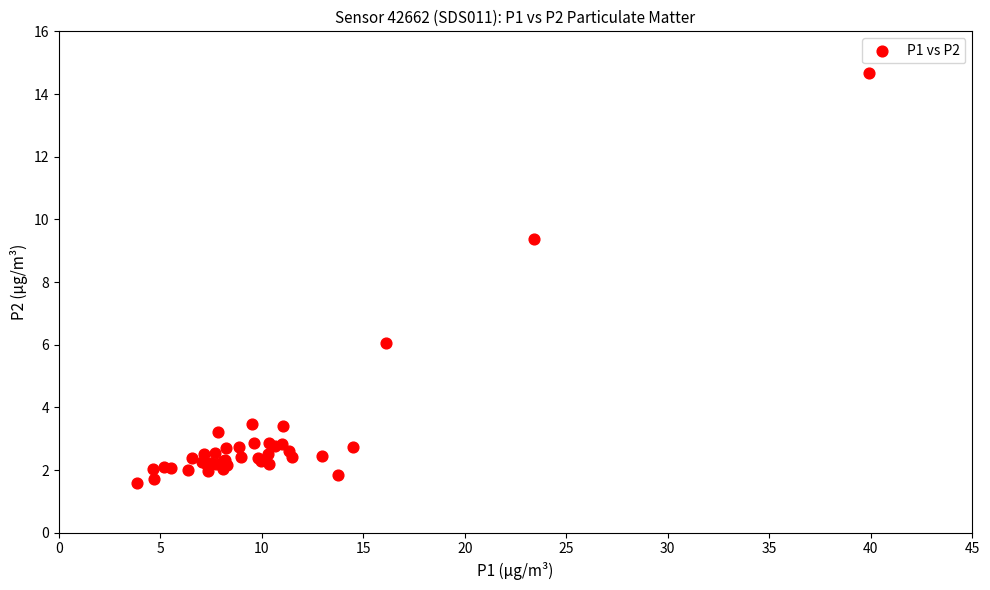

What Y value in the scatter plot is closest to 8?

9.4